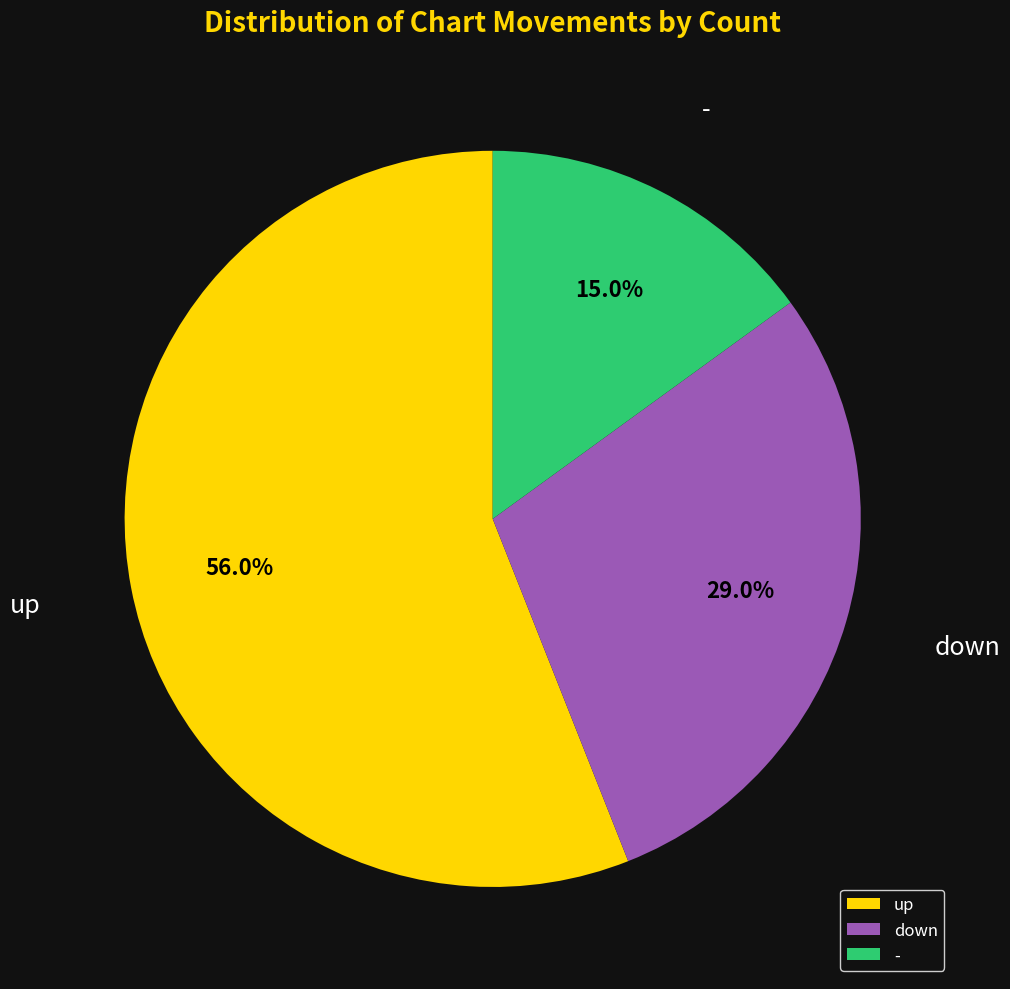

How many segments does this pie chart have?

3